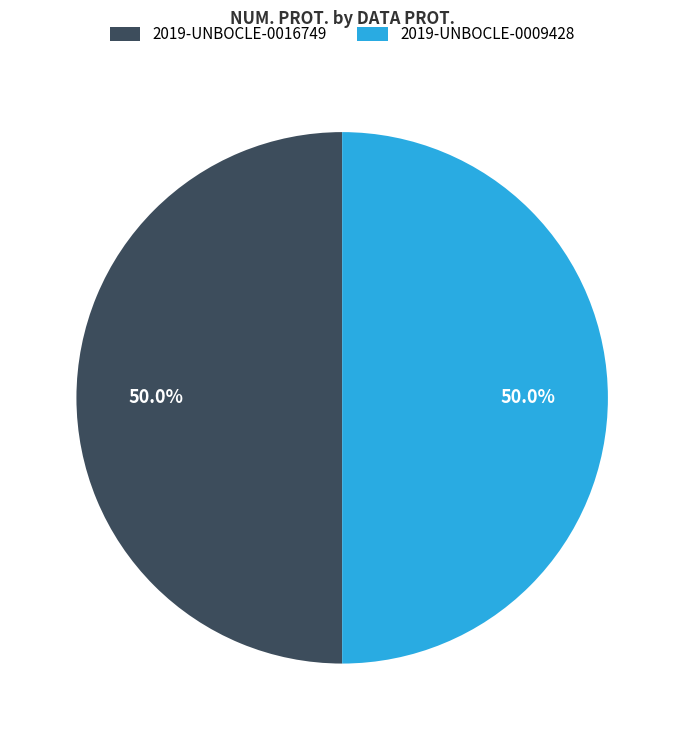

What is the ratio of the value at 2019-UNBOCLE-0016749 to the value at 2019-UNBOCLE-0009428?

1.0